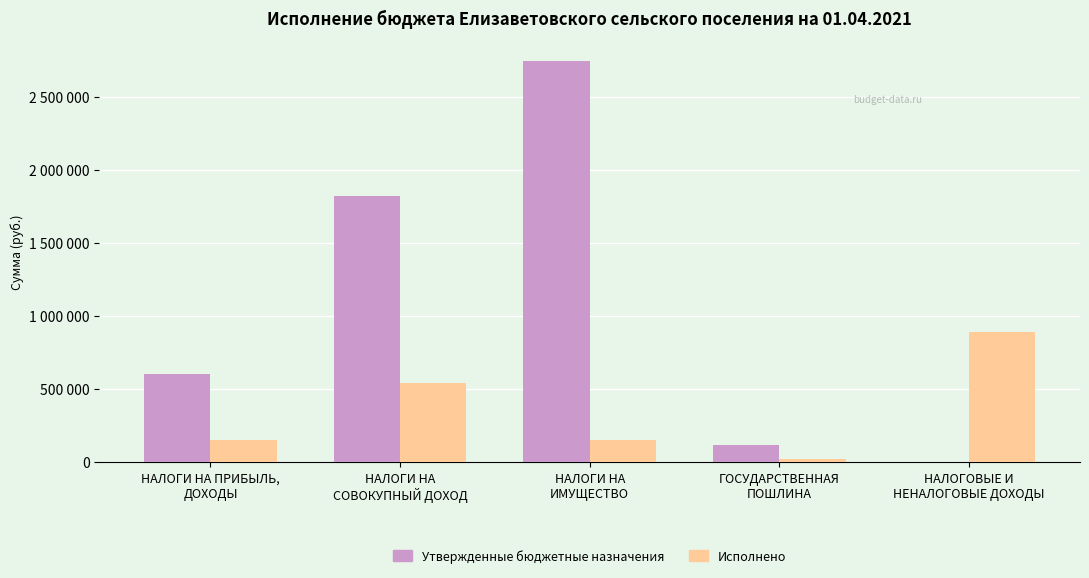

At ГОСУДАРСТВЕННАЯ
ПОШЛИНА, list the series in order from smallest to largest.

Исполнено, Утвержденные бюджетные назначения